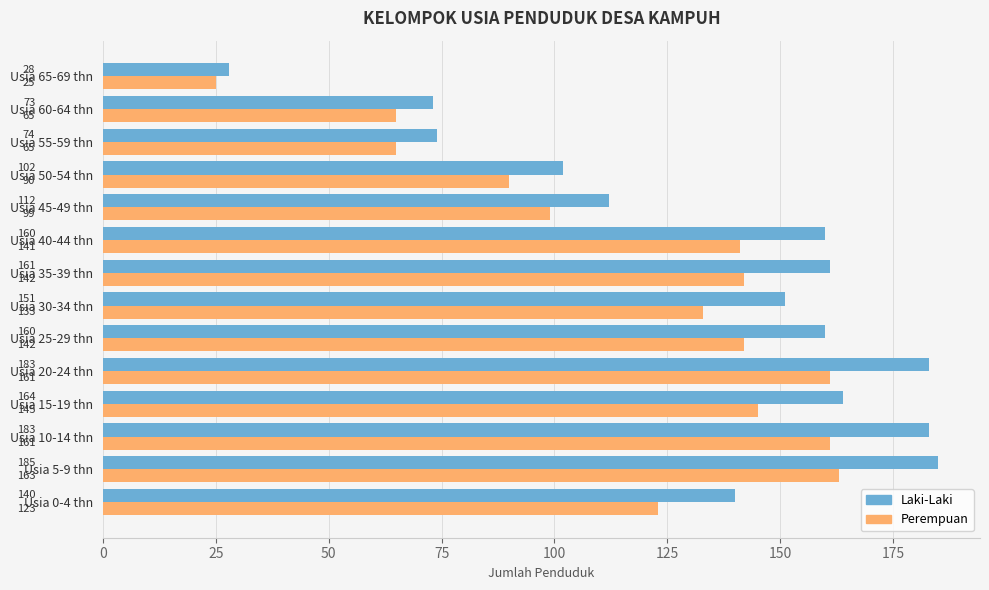

Where is Perempuan nearest to the value 94?

Usia 50-54 thn